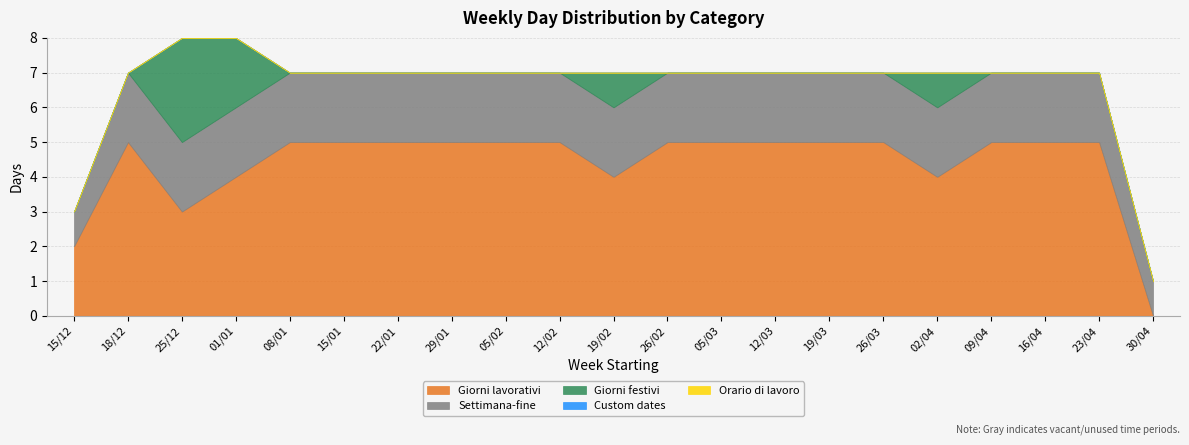

How many values in the Settimana-fine series are below 2?

2